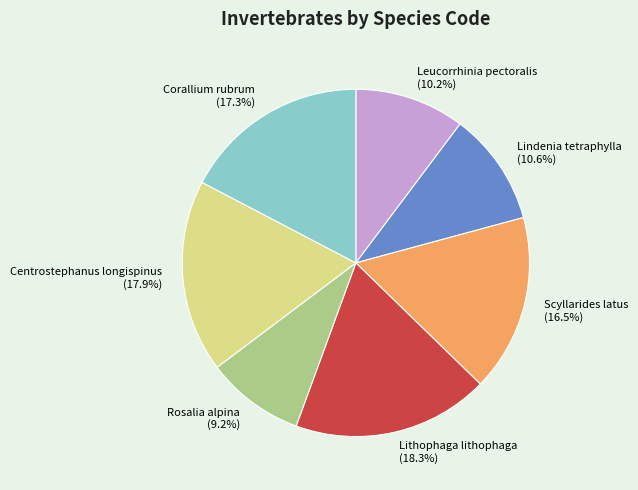

The Lithophaga lithophaga slice represents 12% of the pie. True or false?

False